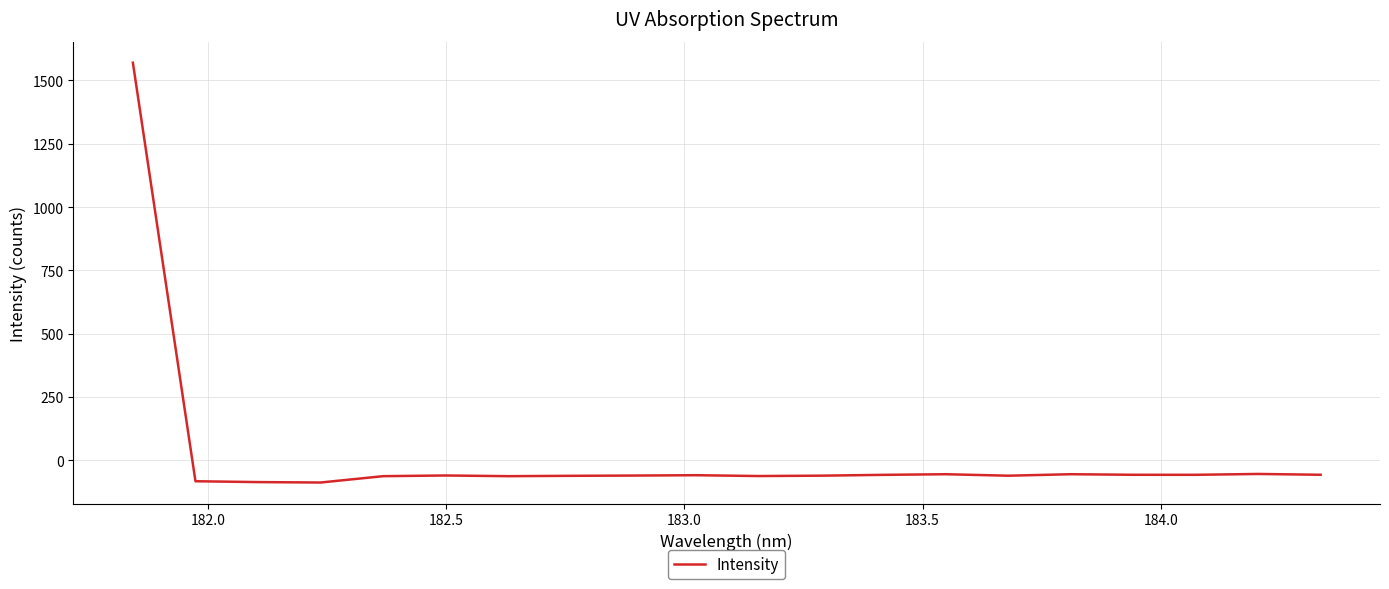

What is the minimum value shown in the chart?

-88.2